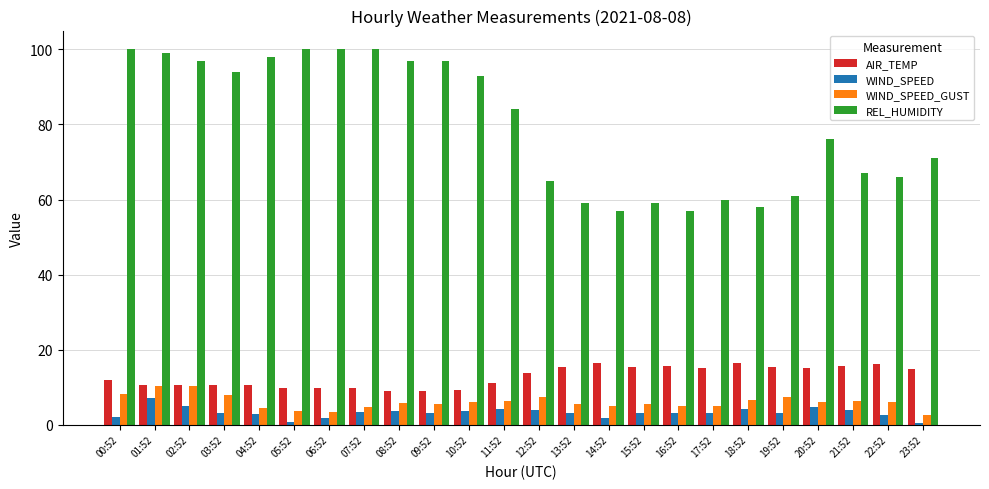

What is the difference between the maximum and minimum values in the AIR_TEMP series?

7.5